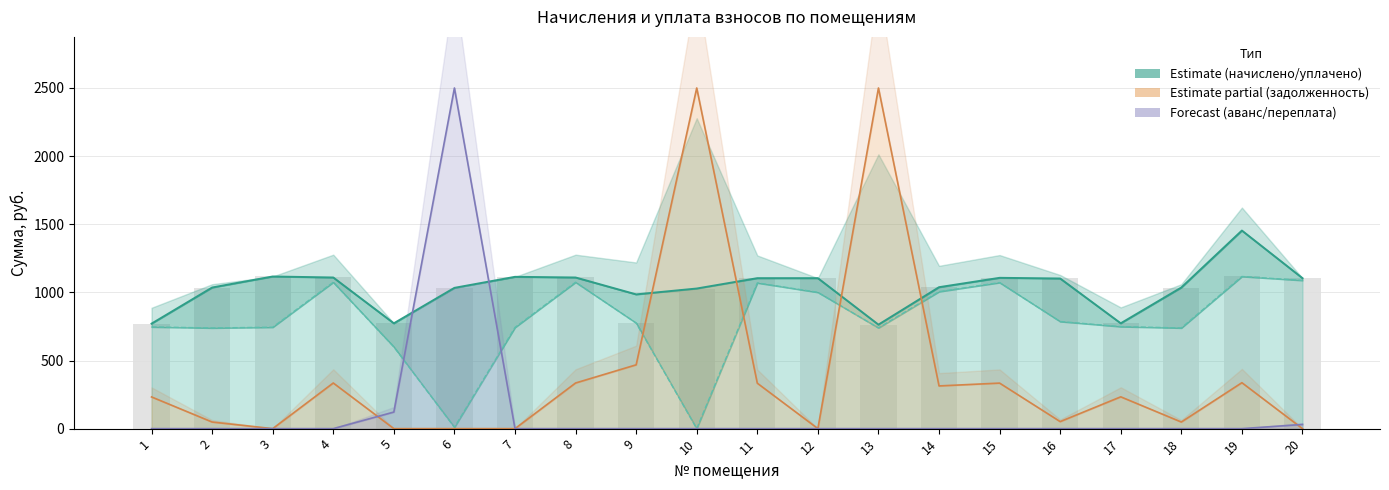

Is it true that the value at 11 is 708.7?

False